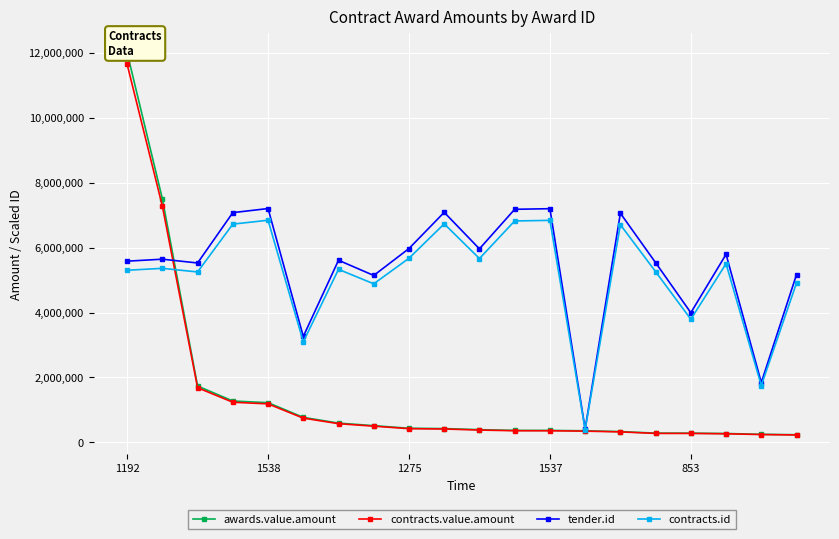

True or false: tender.id has more than 2 interior local peaks.

True